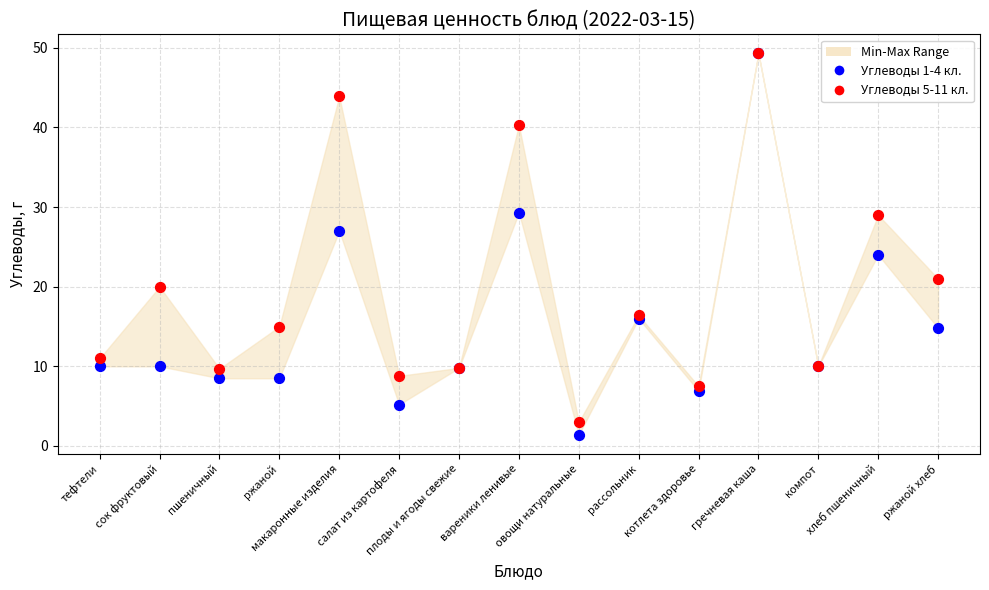

Across all series, what Y value is closest to 25?

24.0